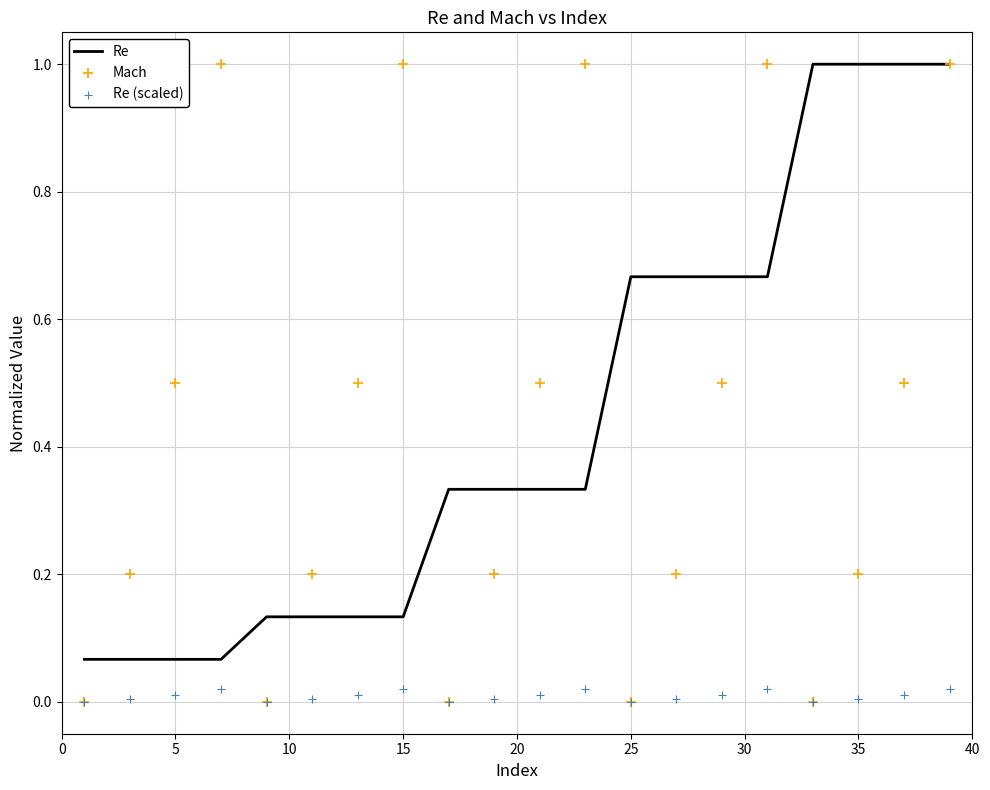

At how many categories does at least one series exceed 0?

20